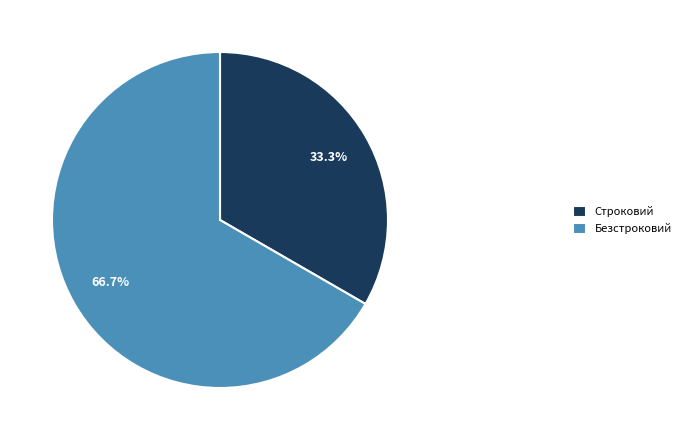

What percentage do Строковий and Безстроковий together represent?

100.0%